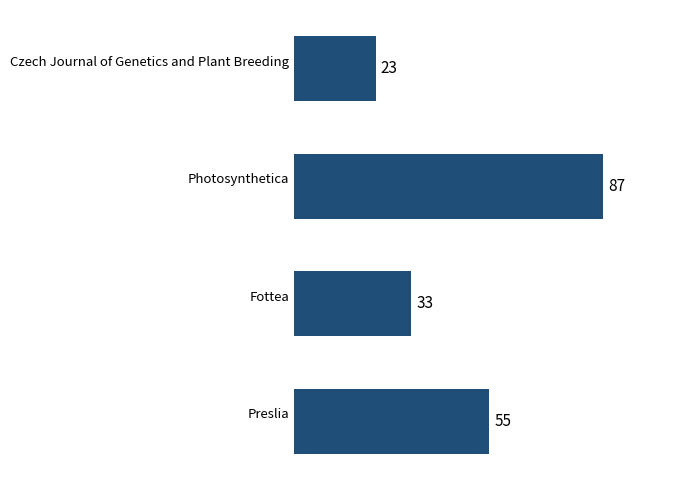

List the labels in order of value, largest first.

Photosynthetica, Preslia, Fottea, Czech Journal of Genetics and Plant Breeding